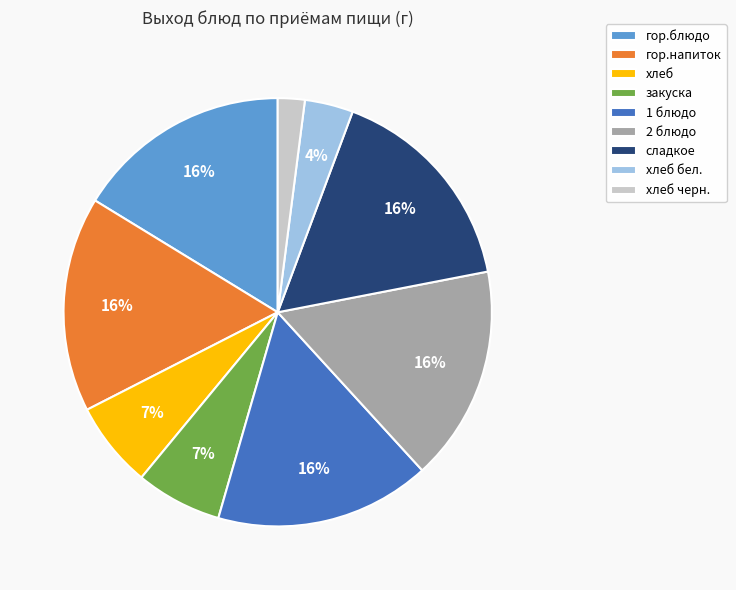

Combined, do хлеб черн. and сладкое account for over 50%?

No